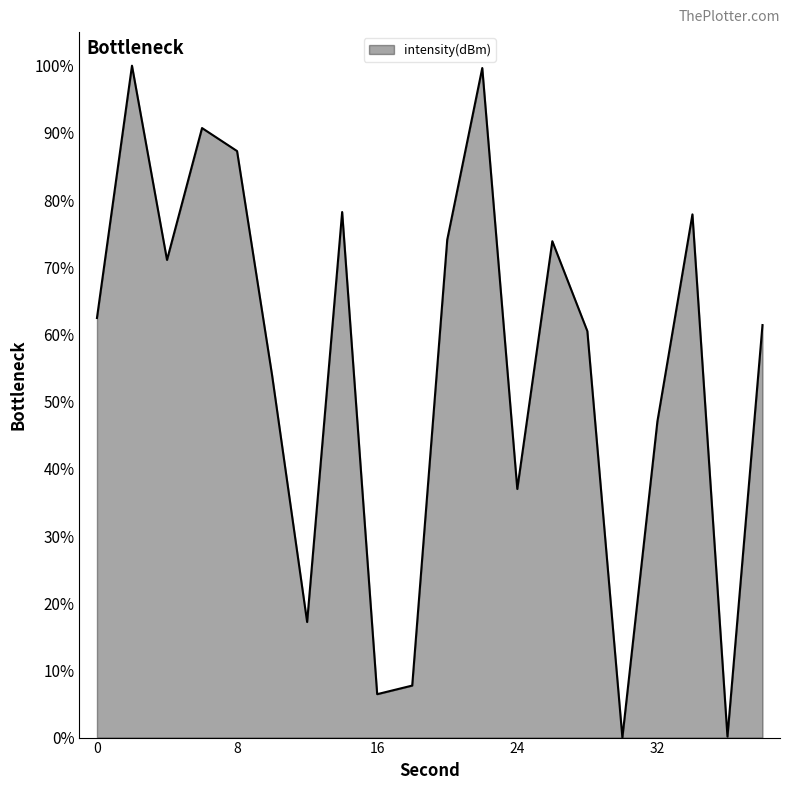

What is the maximum value shown in the chart?

100.0